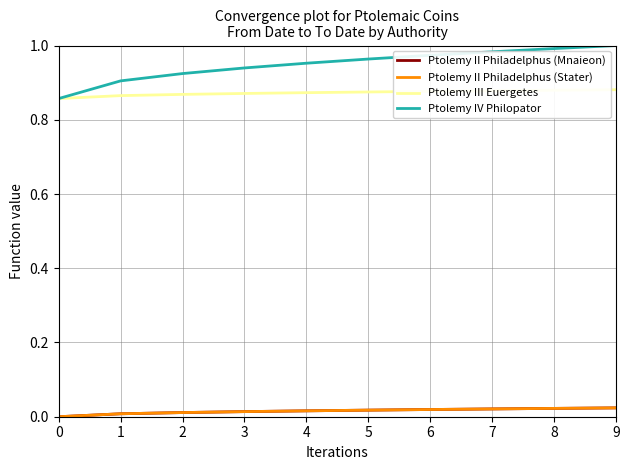

True or false: Ptolemy III Euergetes has a value of 0.9 at 7.

True